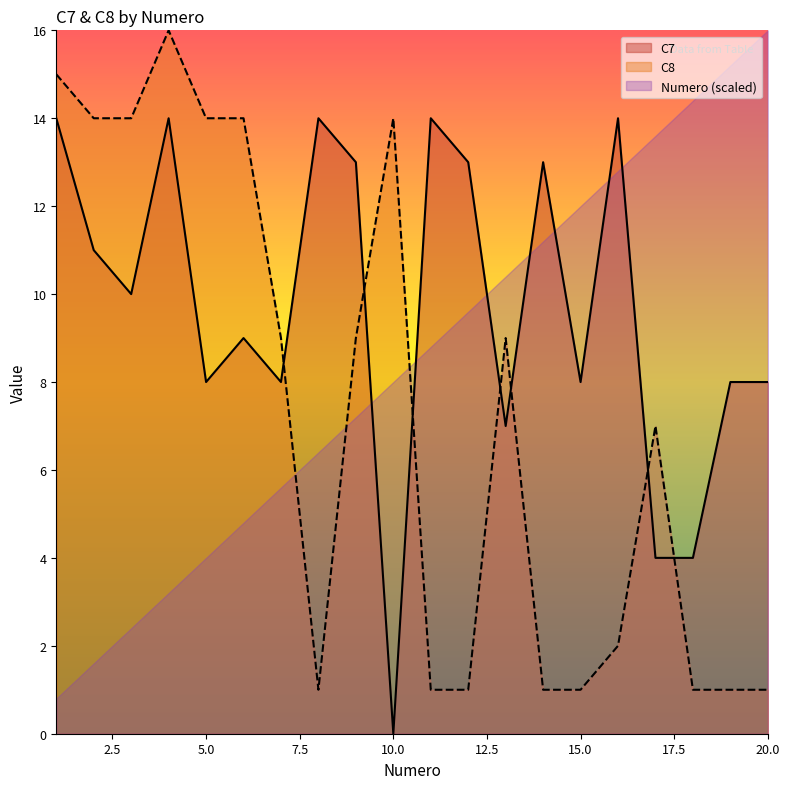

Does the chart display data point markers on the line(s)?

No